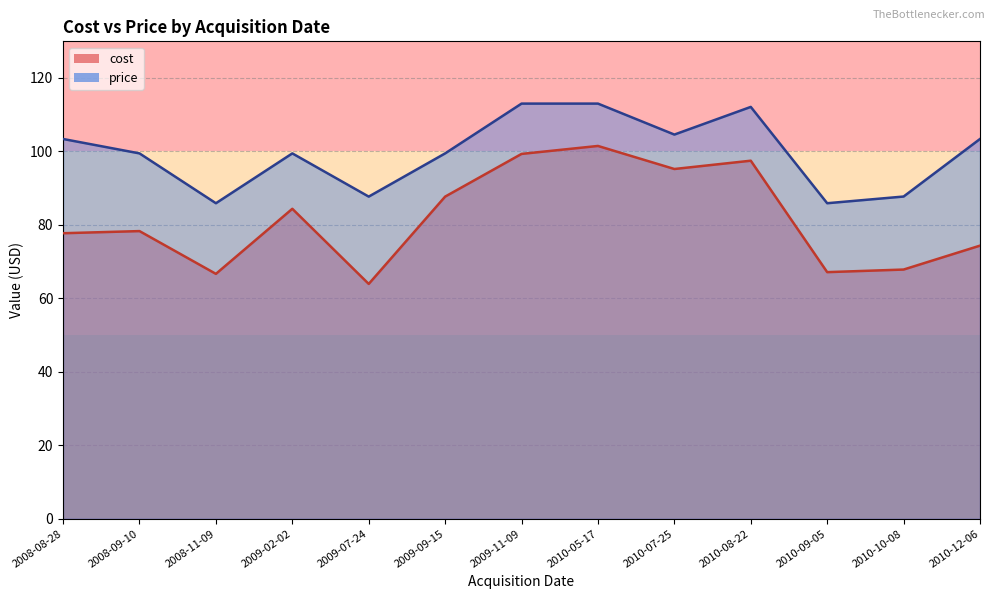

True or false: price and cost cross at least once.

False